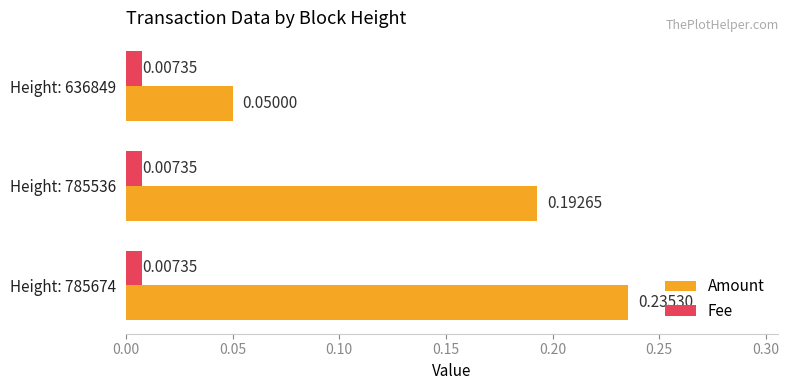

At how many categories does at least one series exceed 0?

3